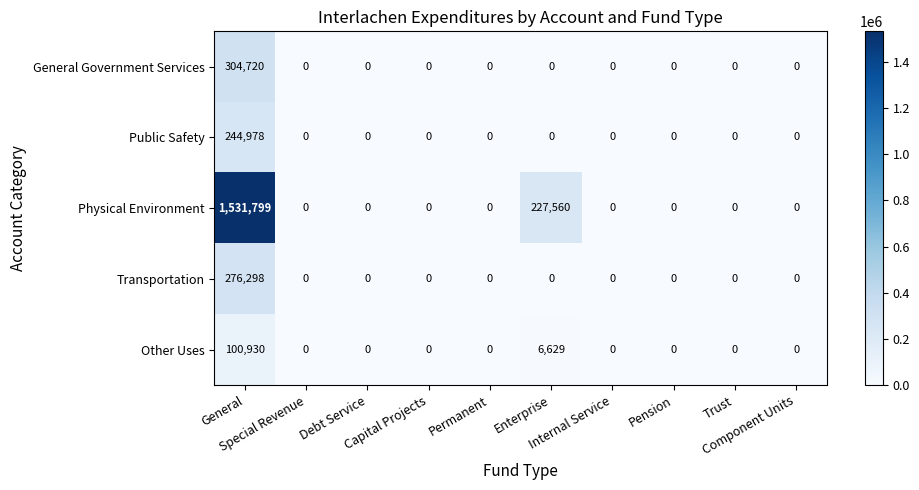

What is the sum of all Transportation values?

276298